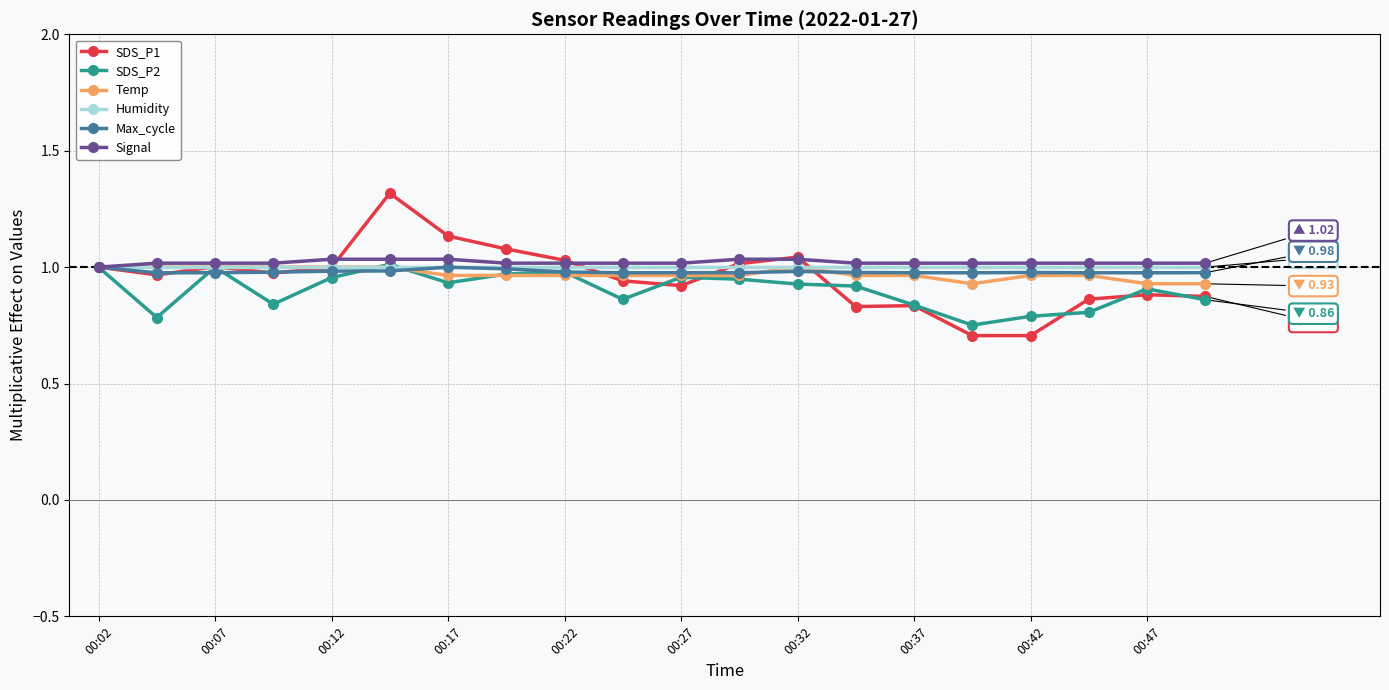

At how many categories does at least one series exceed 0?

20